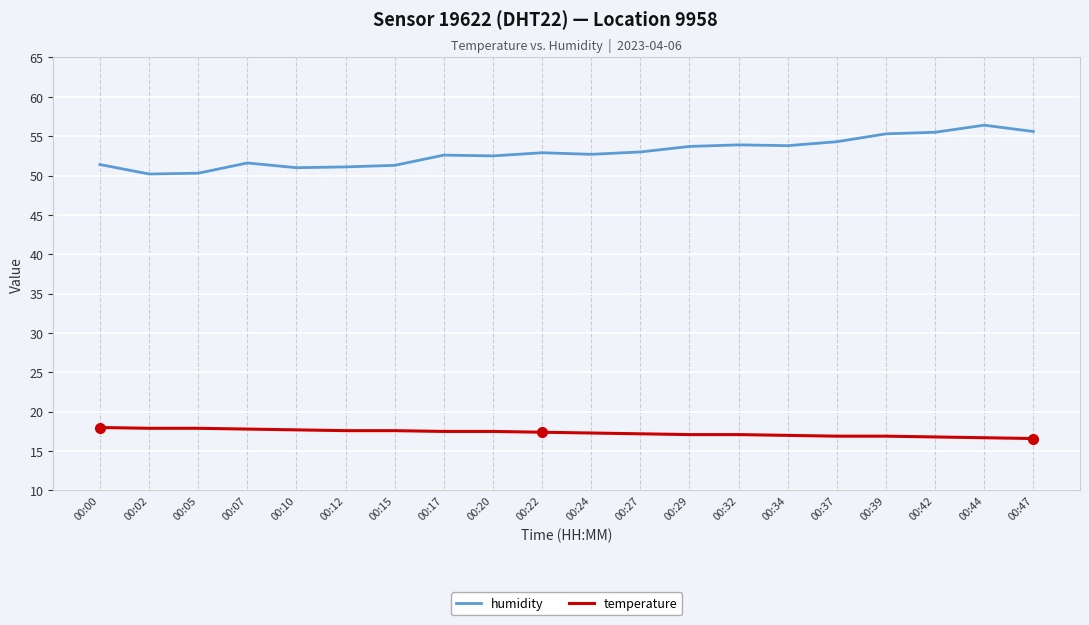

List the series in order of their peak value, highest first.

humidity, temperature